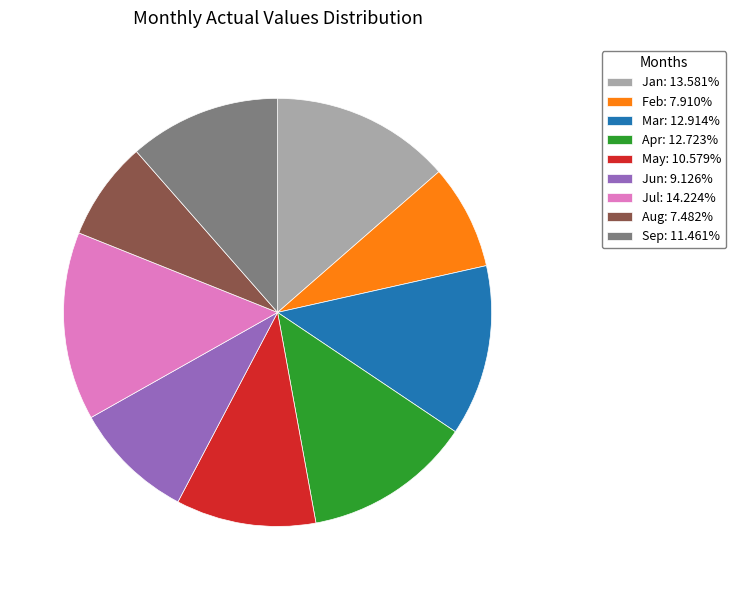

Count the number of slices in the pie.

9